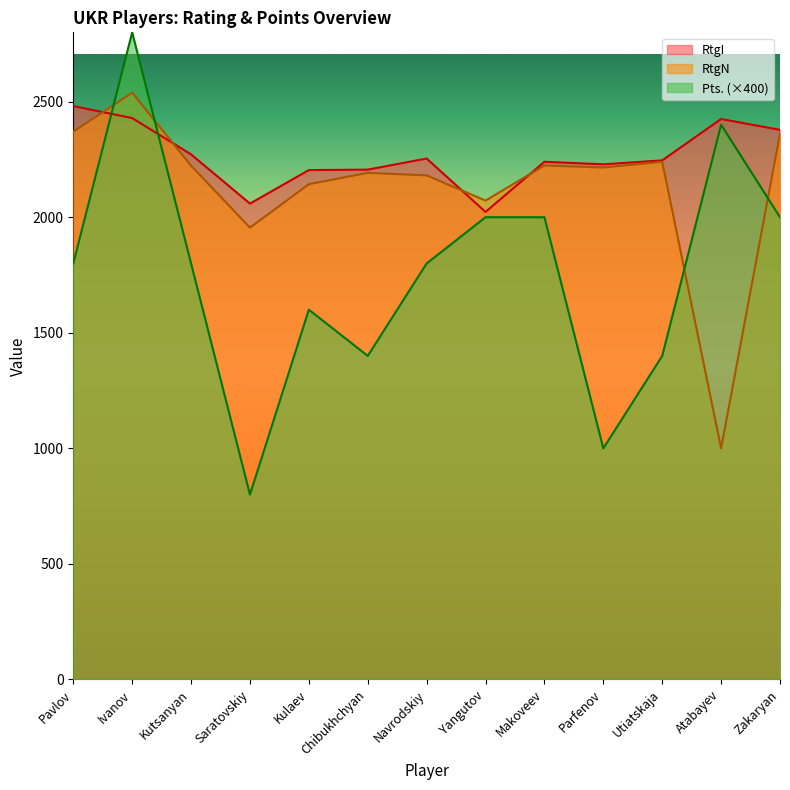

List the series in order of their peak value, highest first.

Pts. (×400), RtgN, RtgI